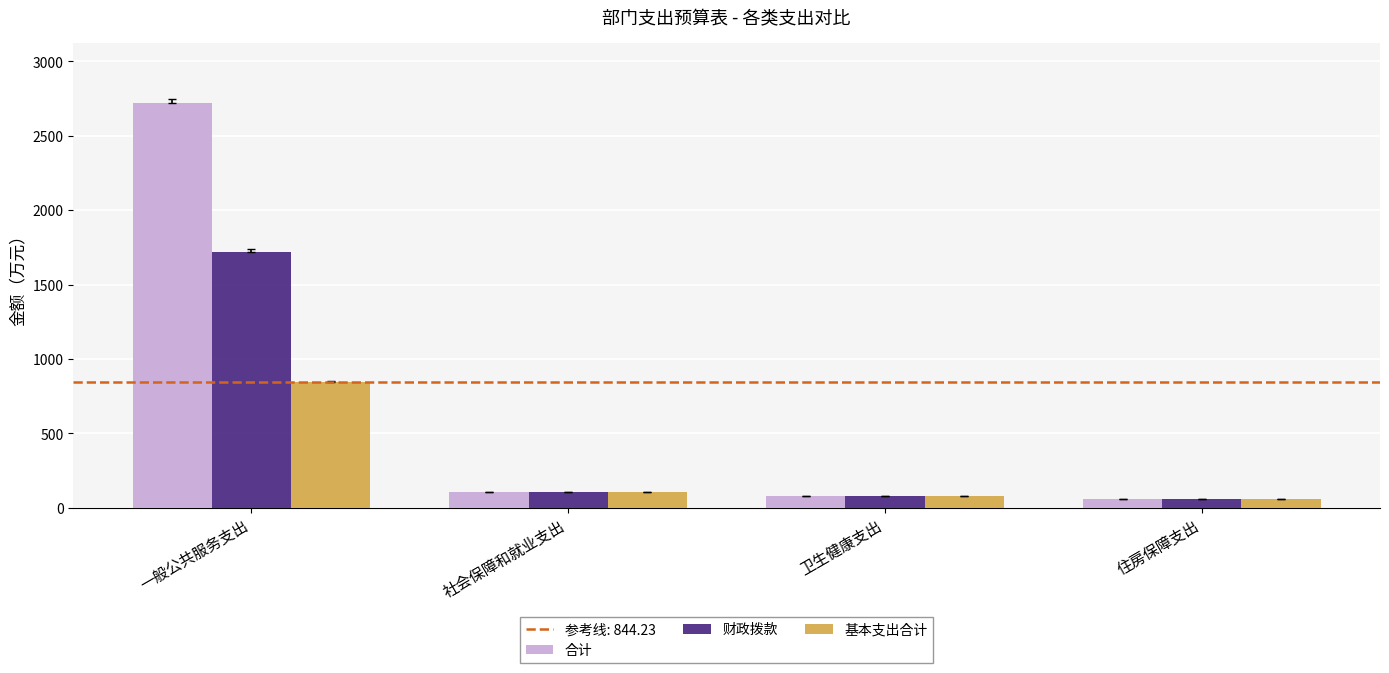

What is the approximate value of 合计 at 住房保障支出?

57.7